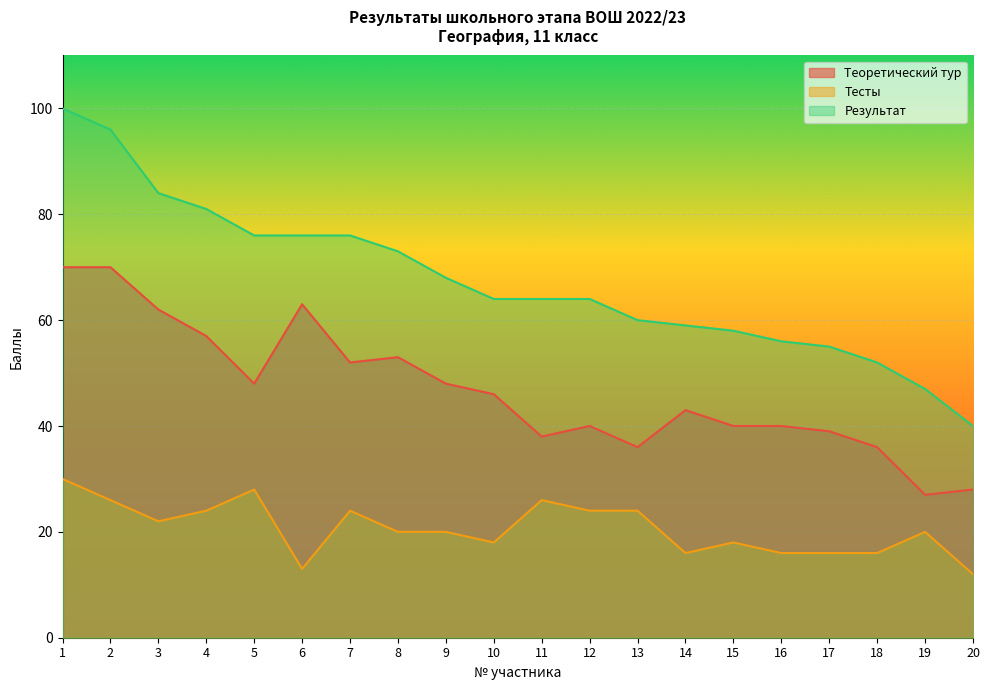

How many Тесты values are between 16 and 24?

14